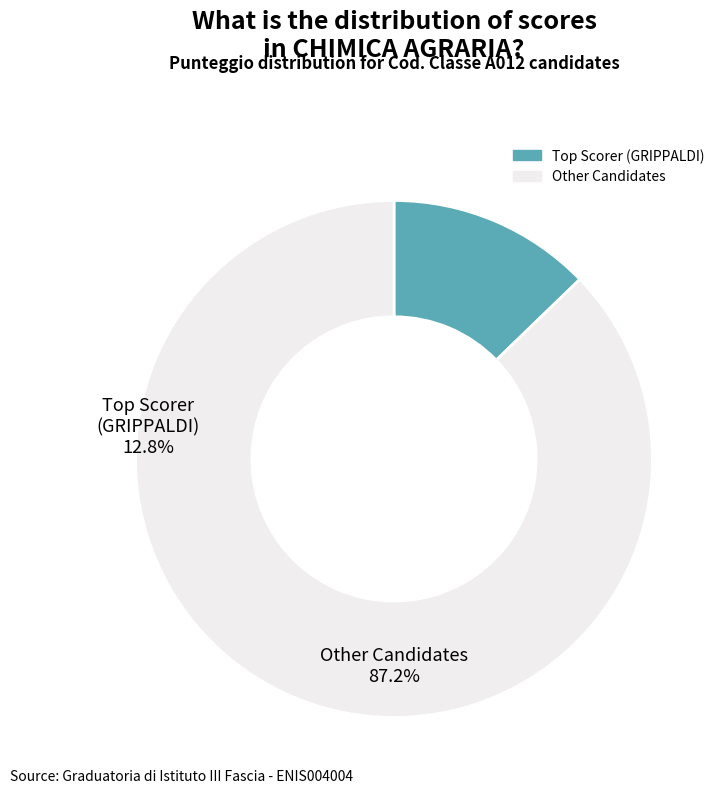

How many slices are in this pie chart?

2